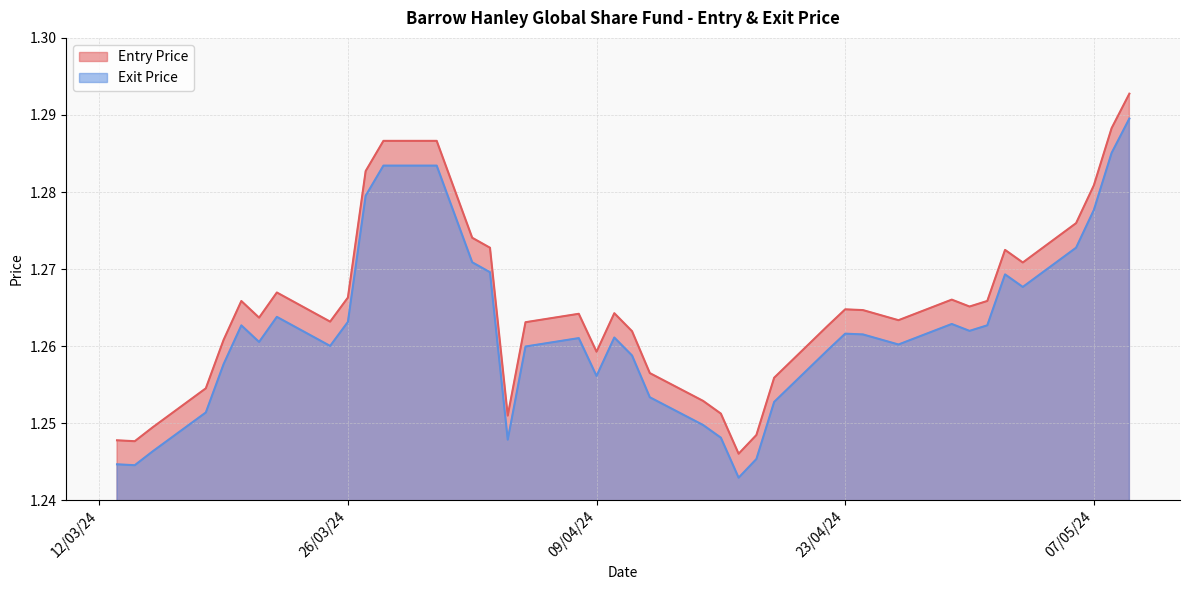

The value of Exit Price at 04/04/24 is 0.4. True or false?

False